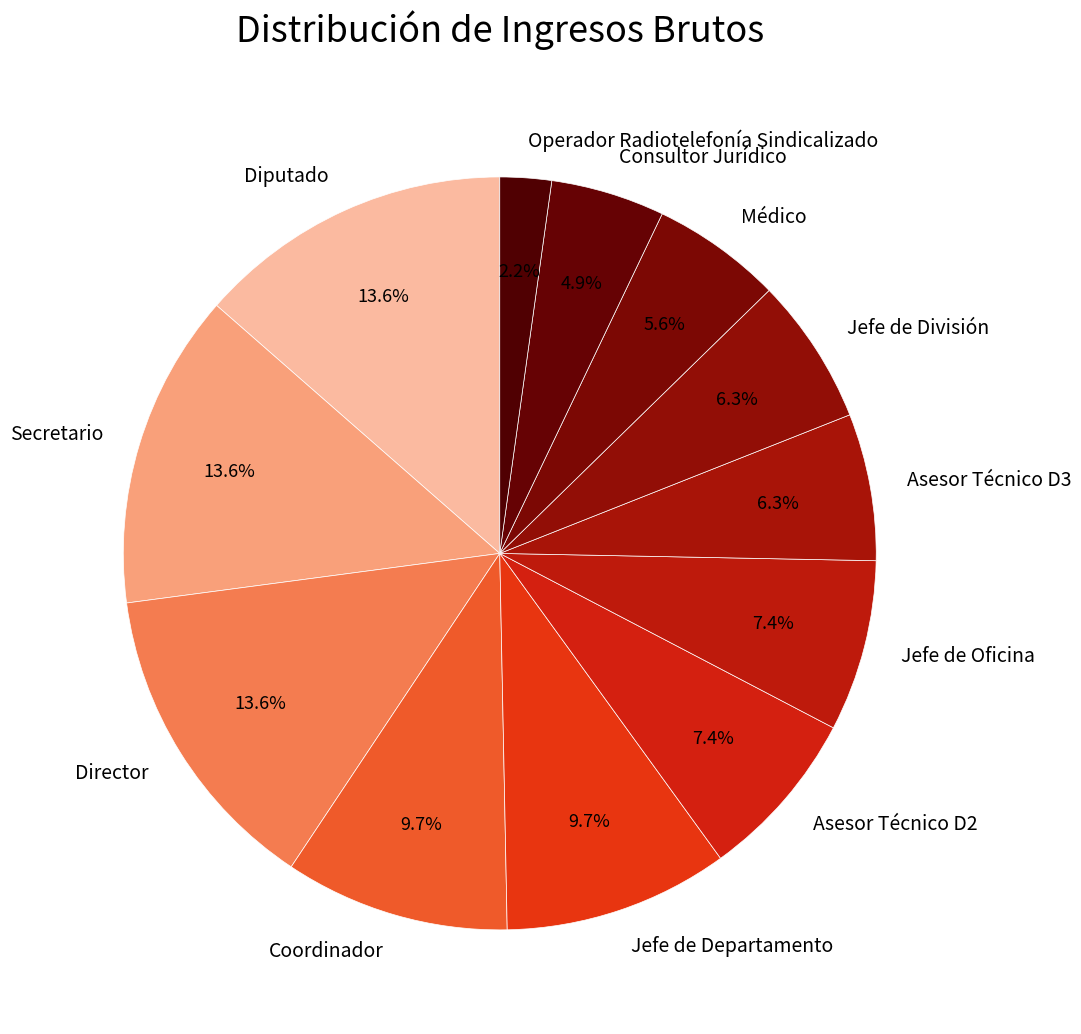

The Consultor Jurídico slice represents 5% of the pie. True or false?

True